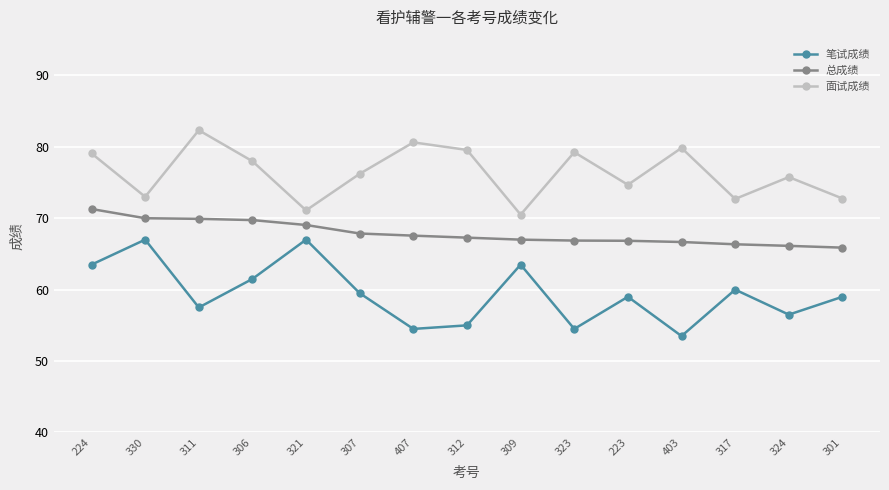

What is the maximum value shown in the chart?

82.3